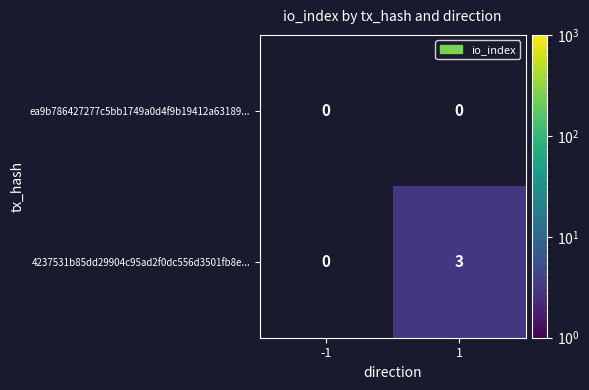

Reading right to left, what are all the values shown in this chart?

ea9b786427277c5bb1749a0d4f9b19412a63189...: 1=0	-1=0
4237531b85dd29904c95ad2f0dc556d3501fb8e...: 1=3	-1=0